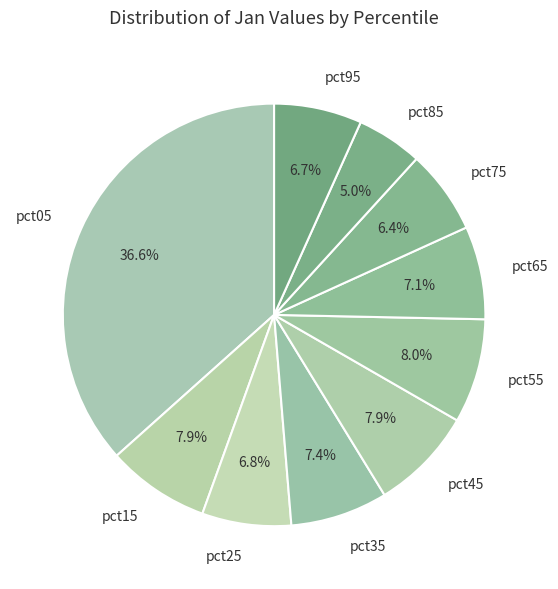

To the nearest percent, what portion does pct85 represent?

5%